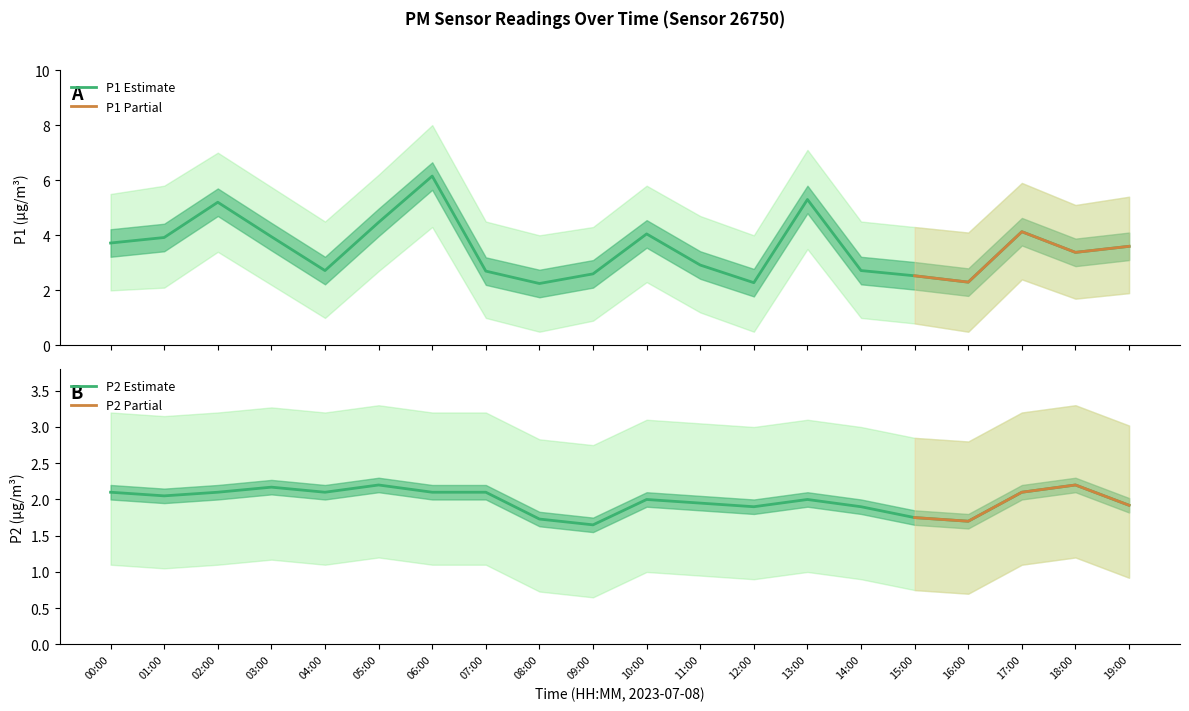

At which label does P2 first exceed 2?

00:00